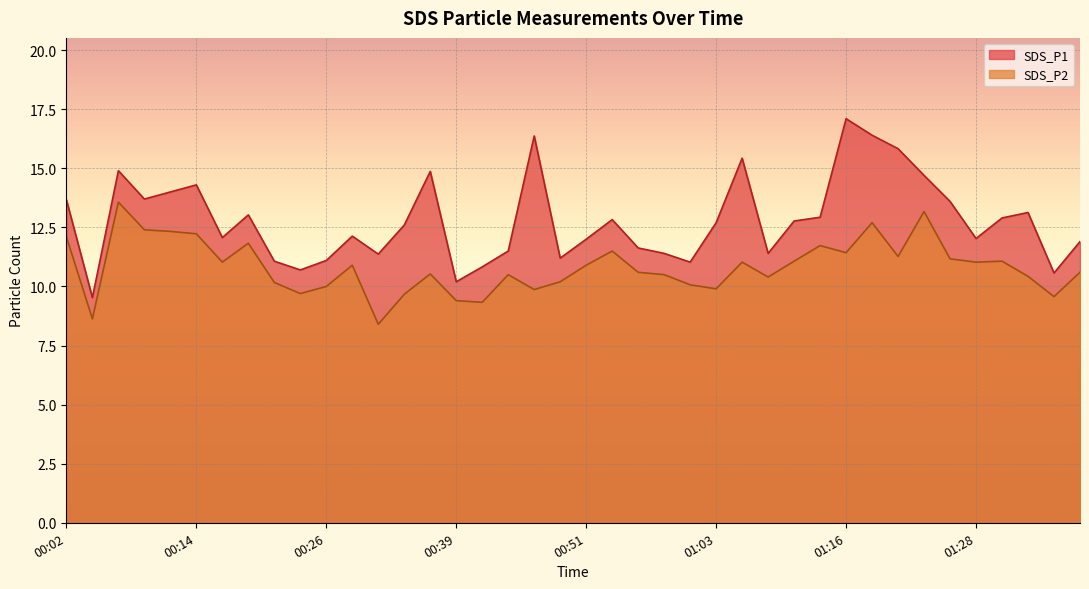

At which label does SDS_P2 first exceed 10?

00:02